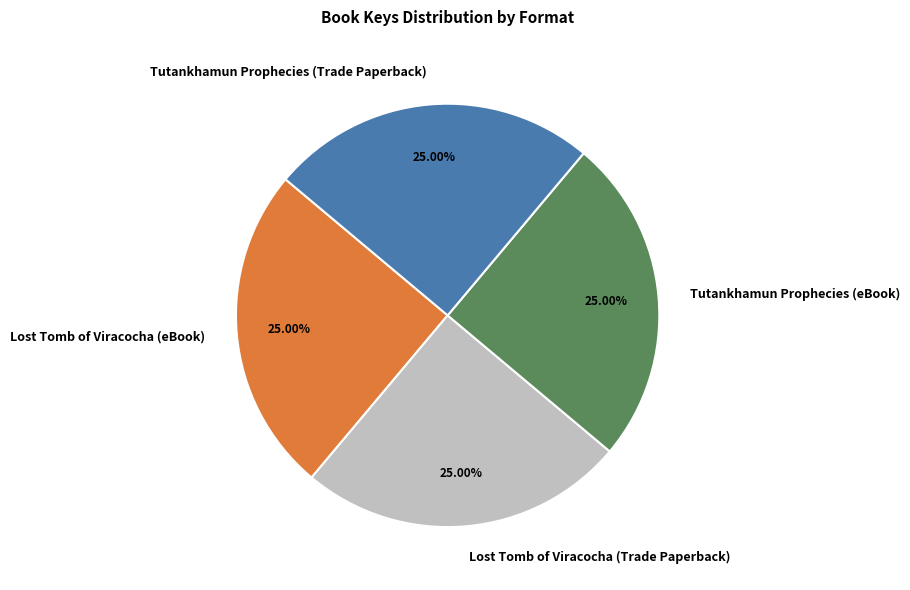

Does Lost Tomb of Viracocha (eBook) account for over 50% of the chart?

No